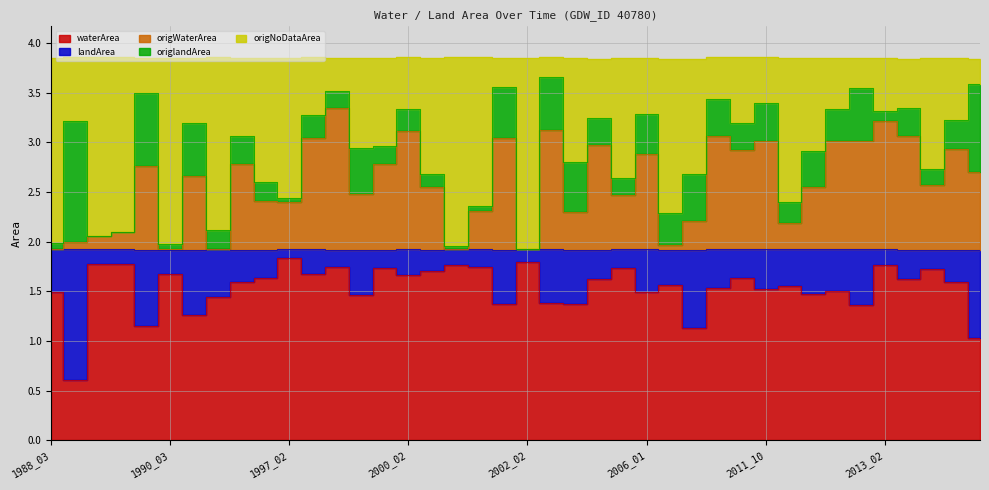

Which series has the widest spread of values?

origNoDataArea